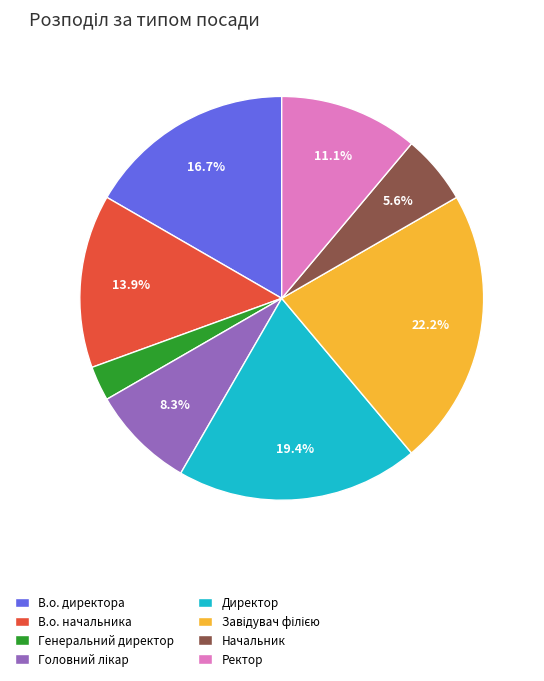

Does any single category account for the majority?

No